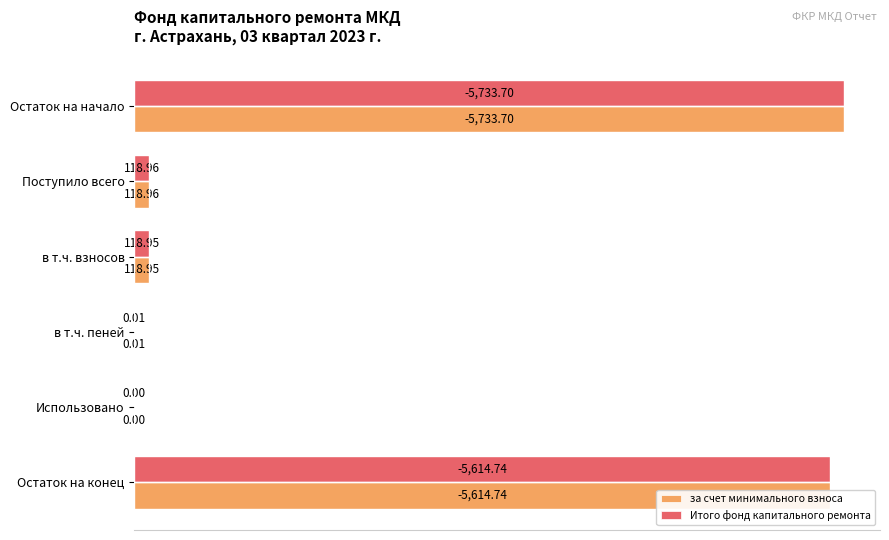

What is the sum of all за счет минимального взноса values?

11586.4